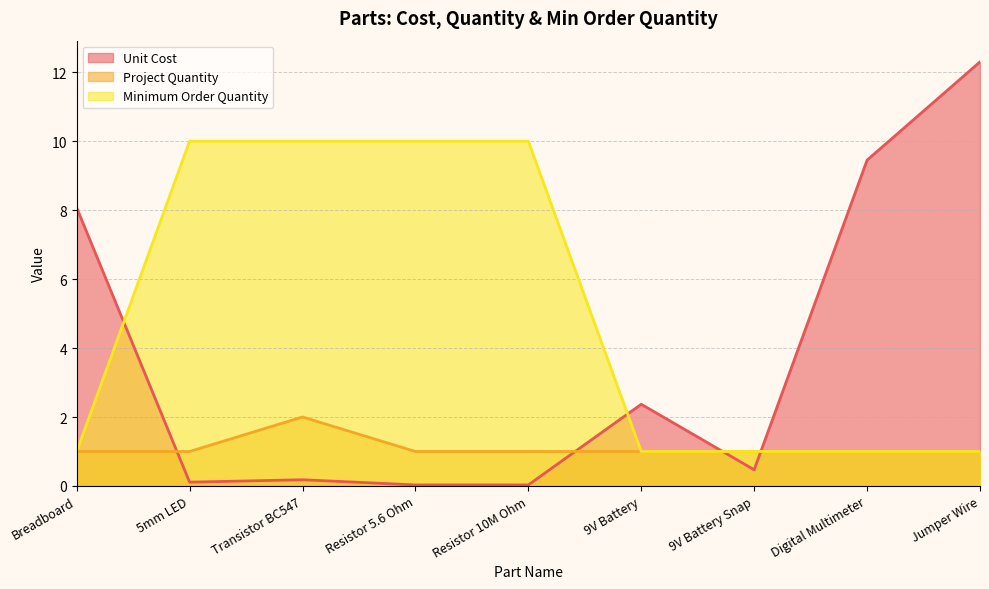

At which category does the chart reach its minimum across all series?

Resistor 5.6 Ohm